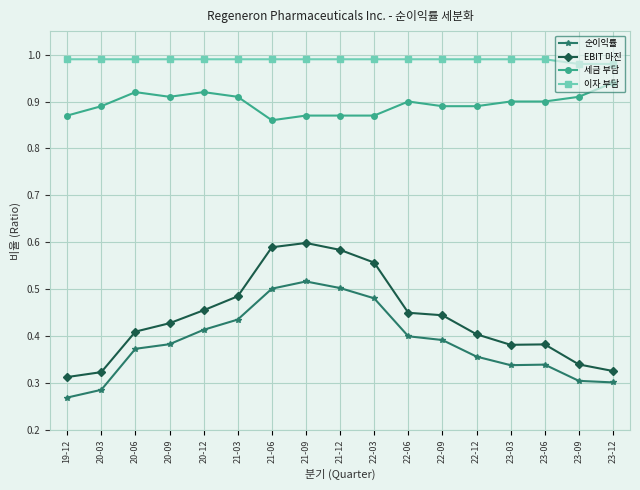

What is the difference between the second highest and second lowest values in the 세금 부담 series?

0.1